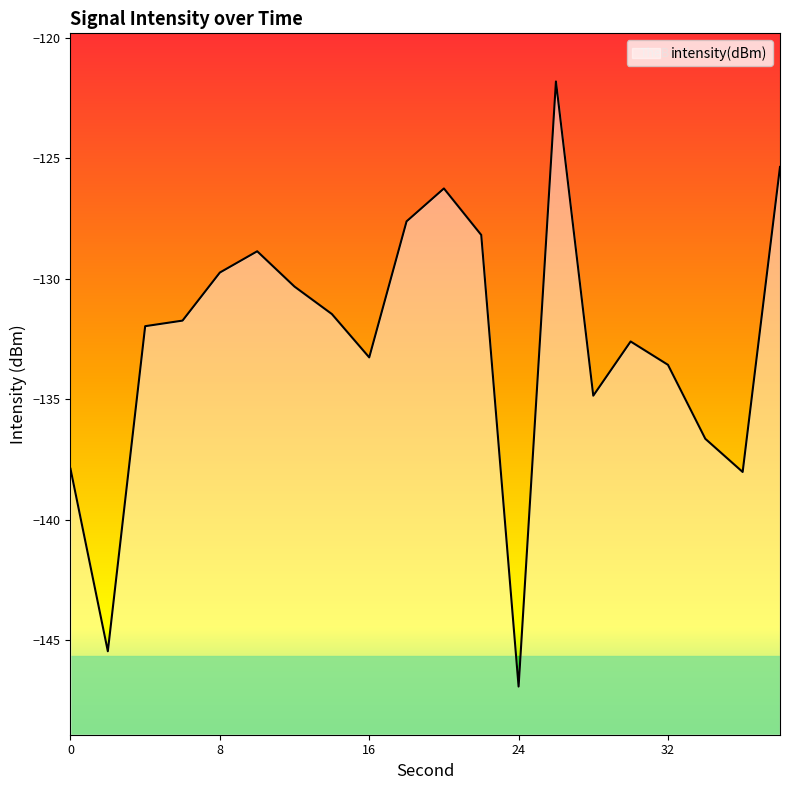

Is it true that the value at 34 is -136.6?

True